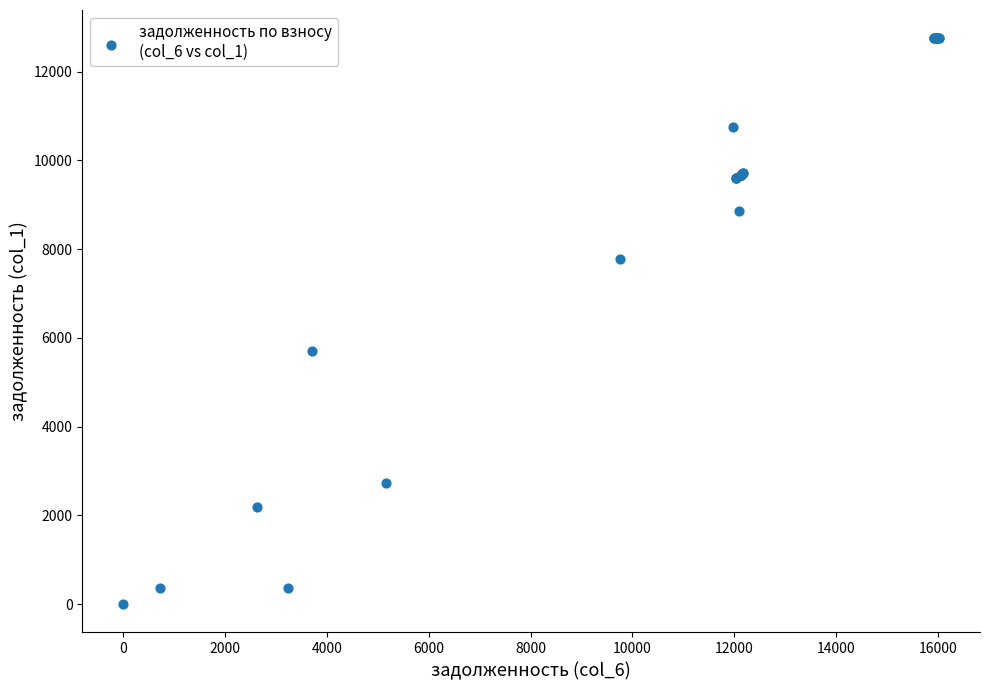

What Y value in the scatter plot is closest to 6374?

5710.4